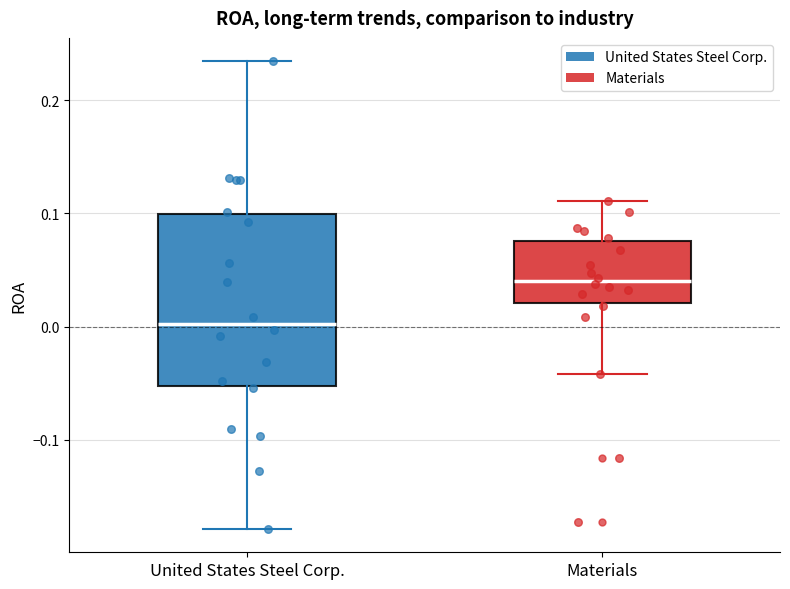

Reading left to right, transcribe this box plot: for each box, give where its median line is, the range the box spans, and where its two whiskers end, as read against the y-axis. The values are not printed on the chart, so give them approximately, as read against the axis.

United States Steel Corp.: median 0.00, box -0.05 to 0.10, whiskers -0.18 to 0.23
Materials: median 0.04, box 0.02 to 0.08, whiskers -0.04 to 0.11